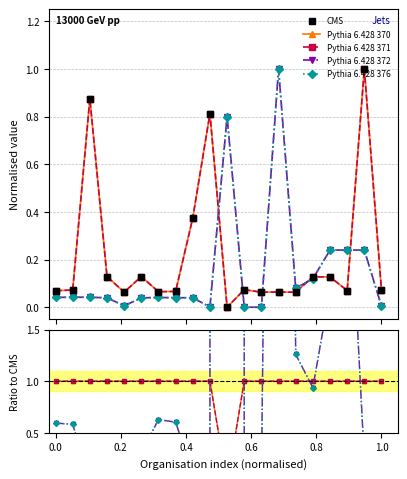

How many intersections are there between Pythia 6.428 371 and Pythia 6.428 372?

6